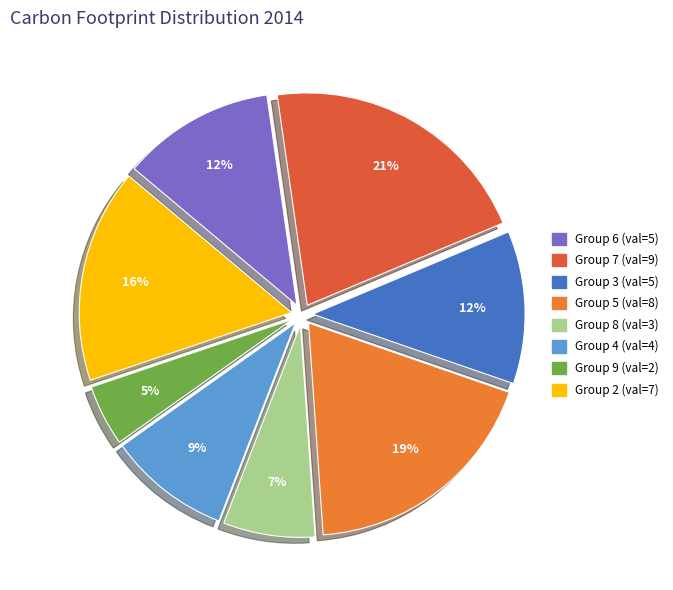

How many segments does this pie chart have?

8